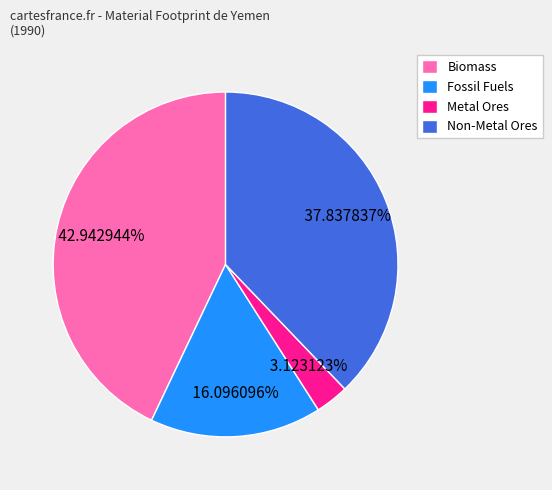

To the nearest percent, what portion does Non-Metal Ores represent?

38%